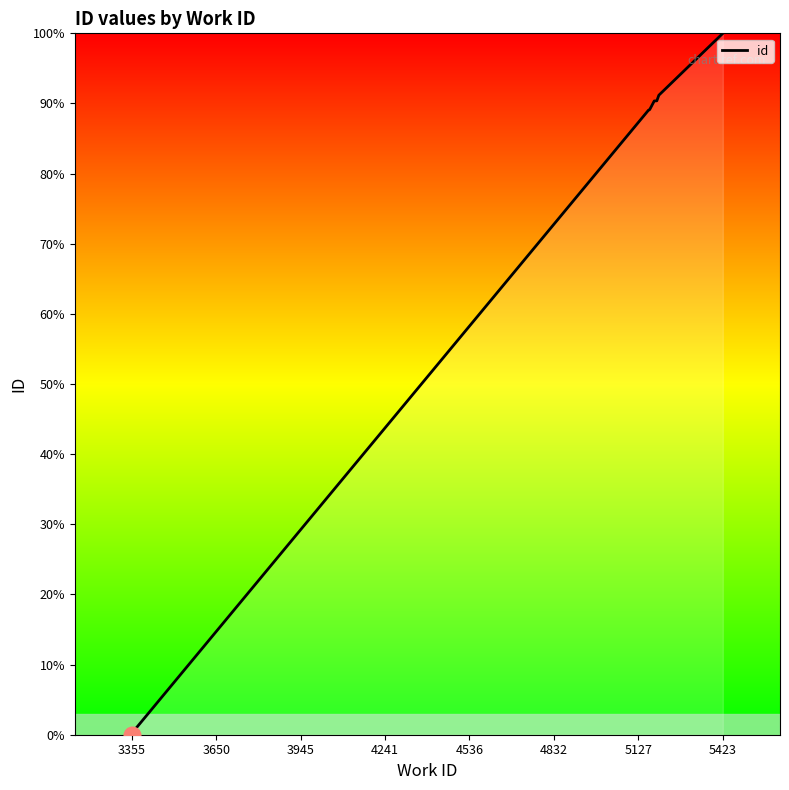

True or false: the data shows 161.5 at 5127.

False